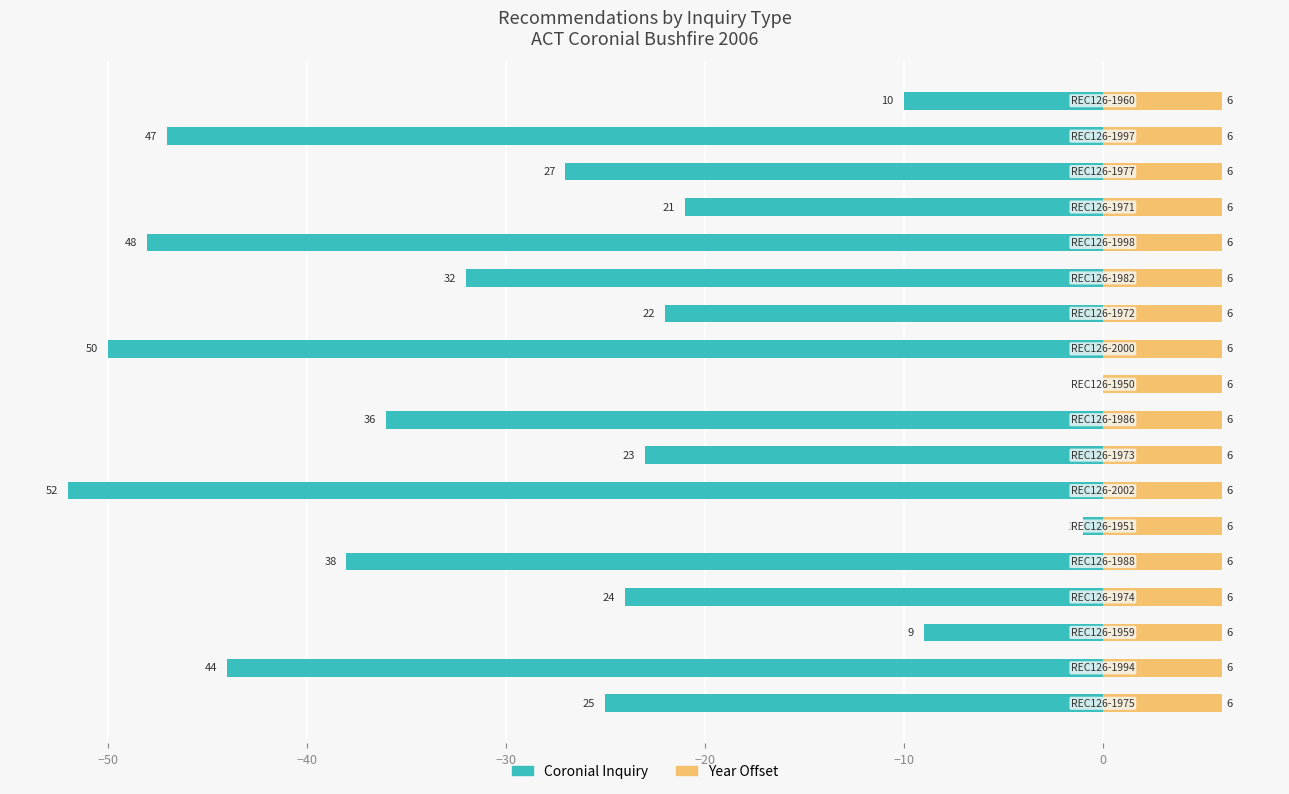

How many bars are there in each group?

2